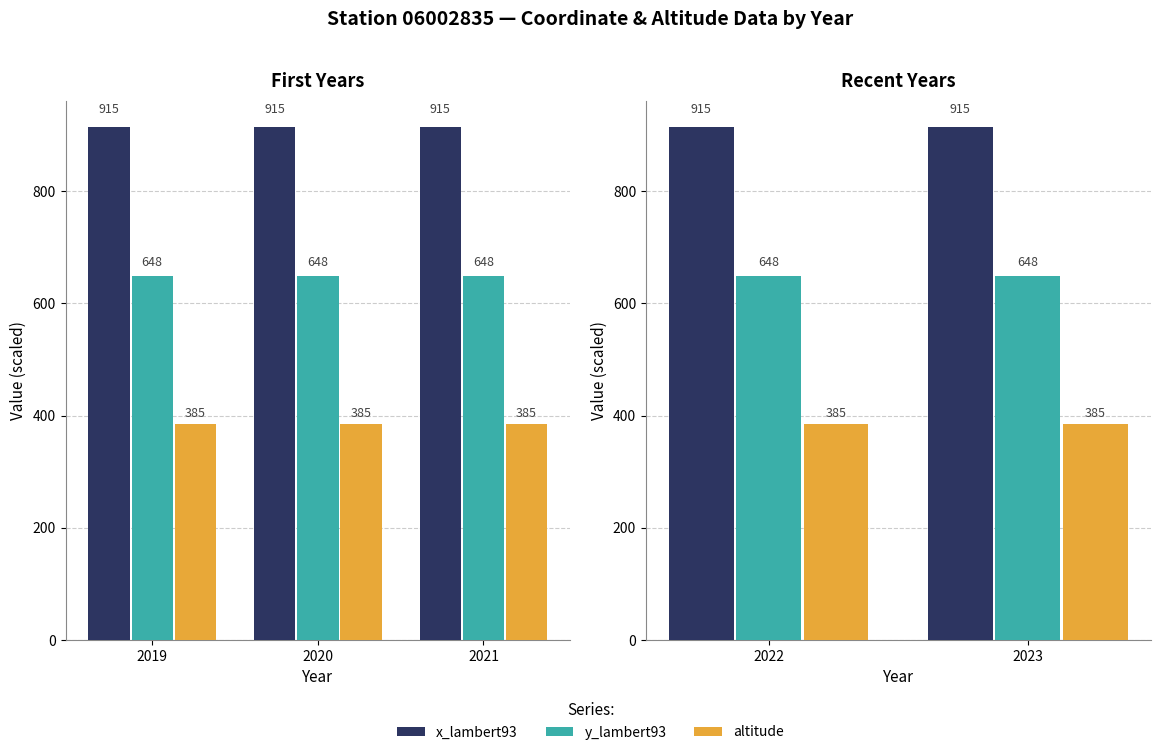

Between 2022 and 2023, which is larger?

2022